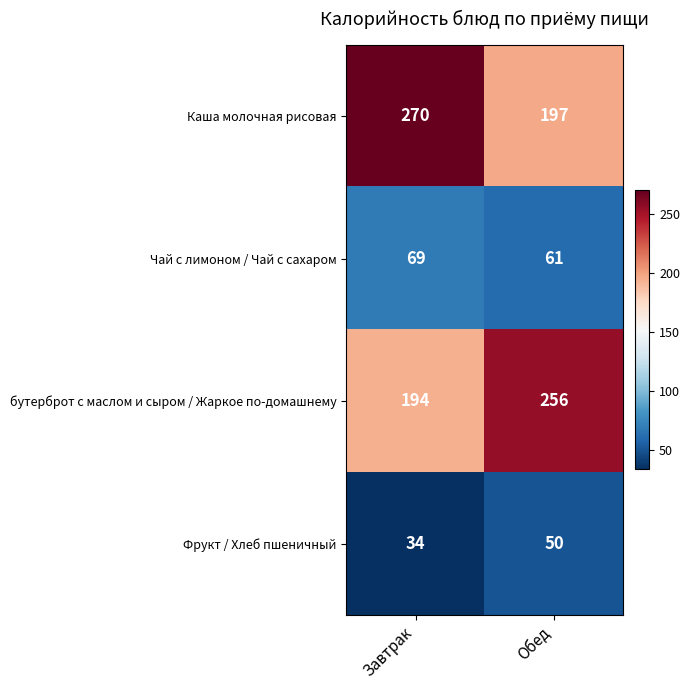

How many data points in Каша молочная рисовая are less than 270?

1